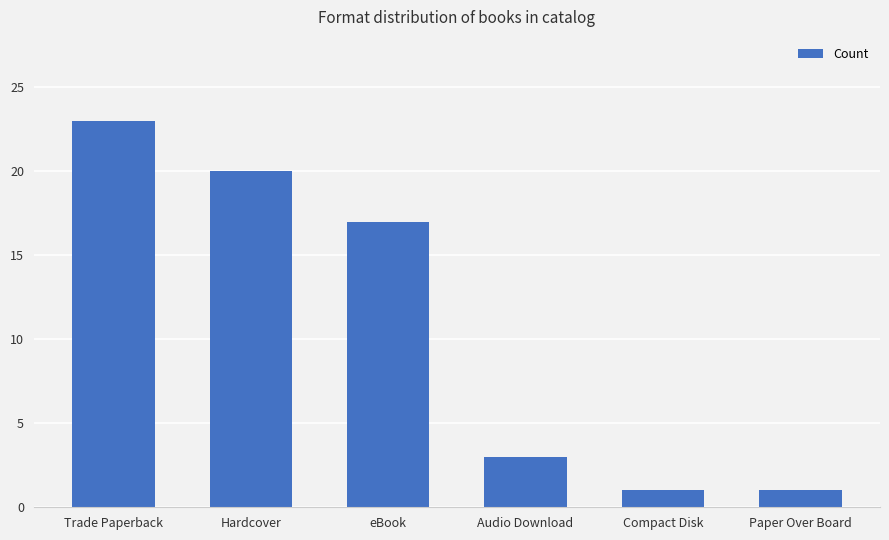

What is the change in value from Hardcover to eBook?

-3